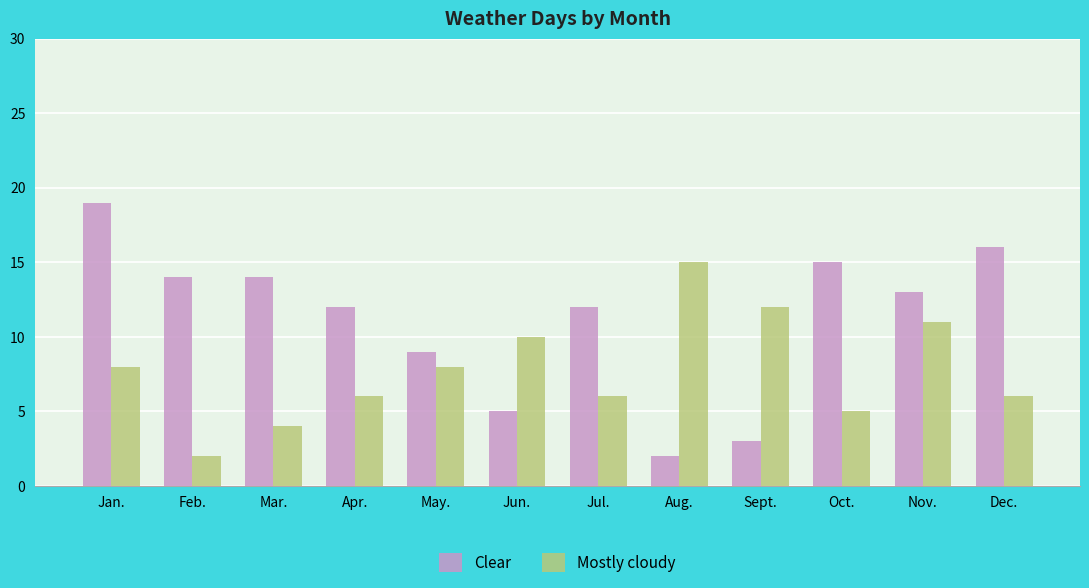

List the series in order of their overall mean, highest first.

Clear, Mostly cloudy